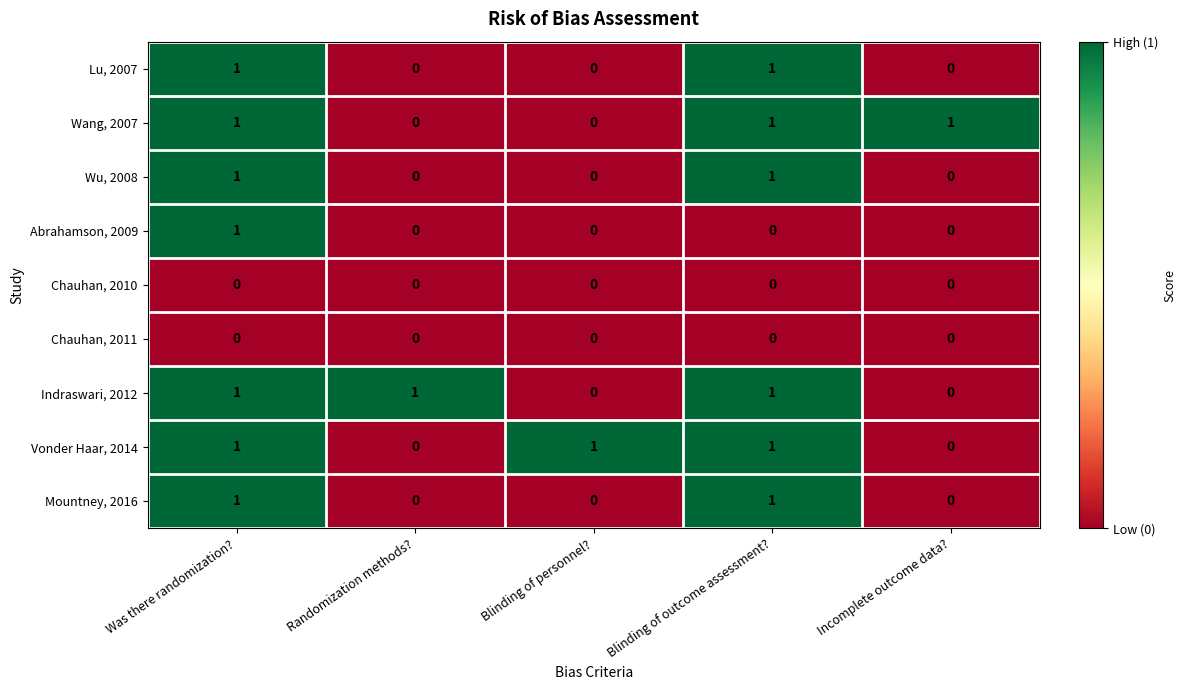

At which category is the sum across all series the highest?

Was there randomization?